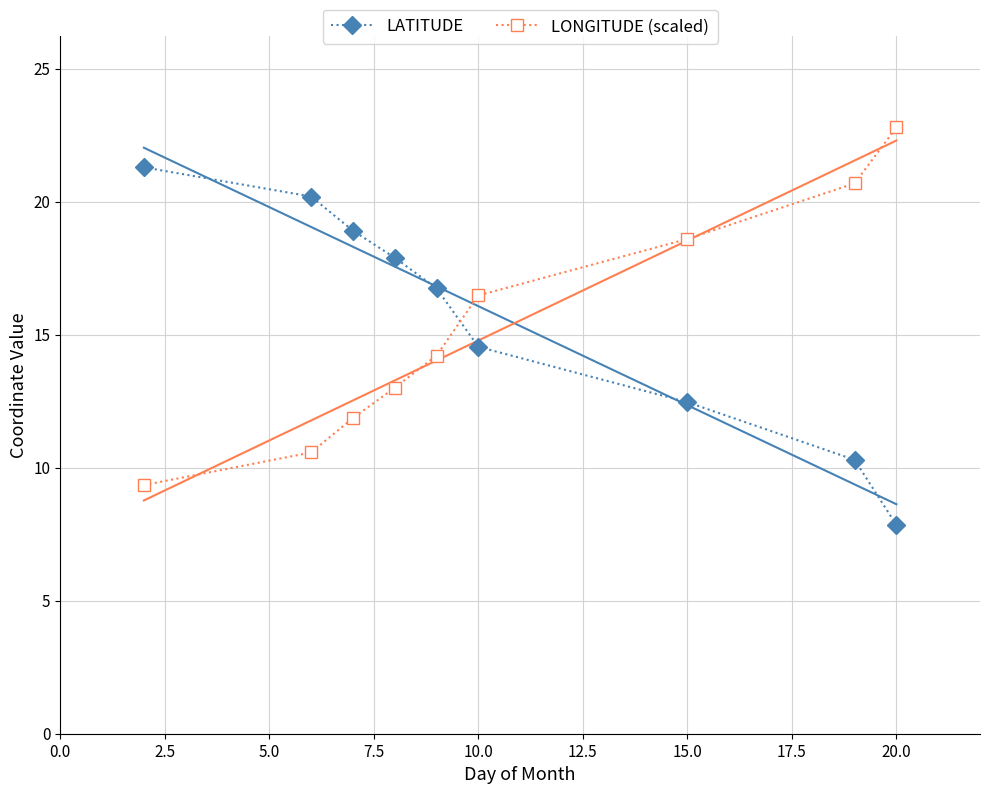

How many intersections are there between LATITUDE and LONGITUDE (scaled)?

1